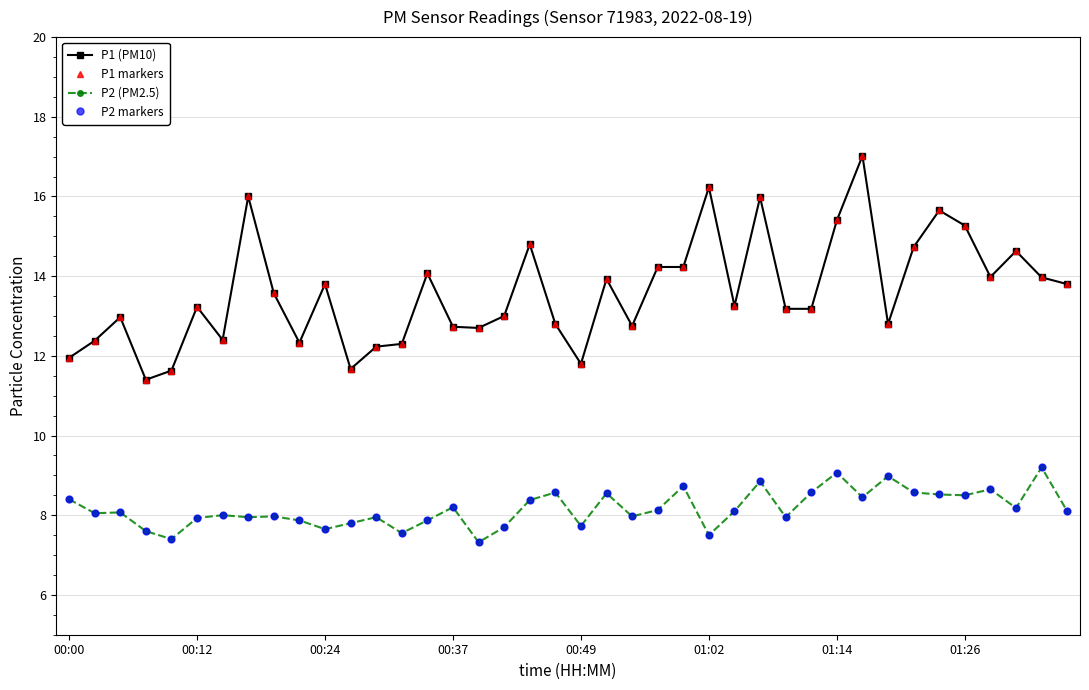

Is this an area chart (filled region under the line)?

No